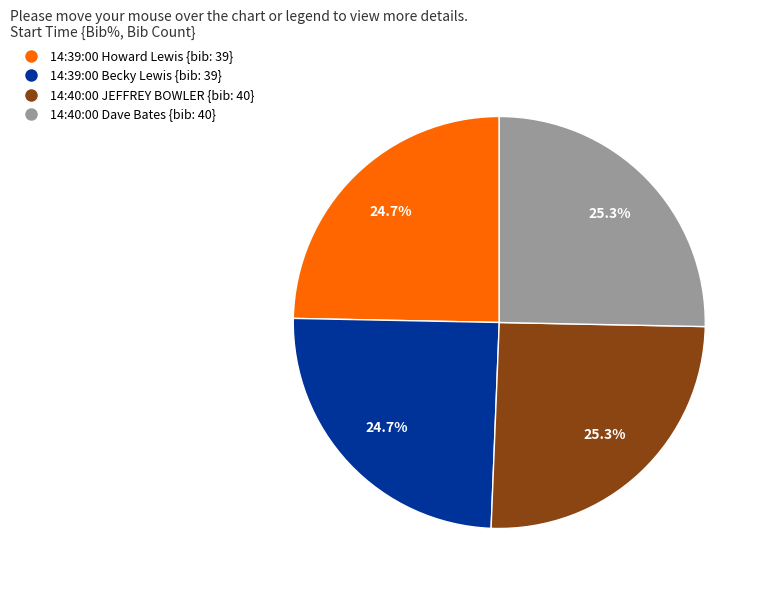

What percentage do 14:39:00 Howard Lewis {bib: 39} and 14:40:00 JEFFREY BOWLER {bib: 40} together represent?

50.0%